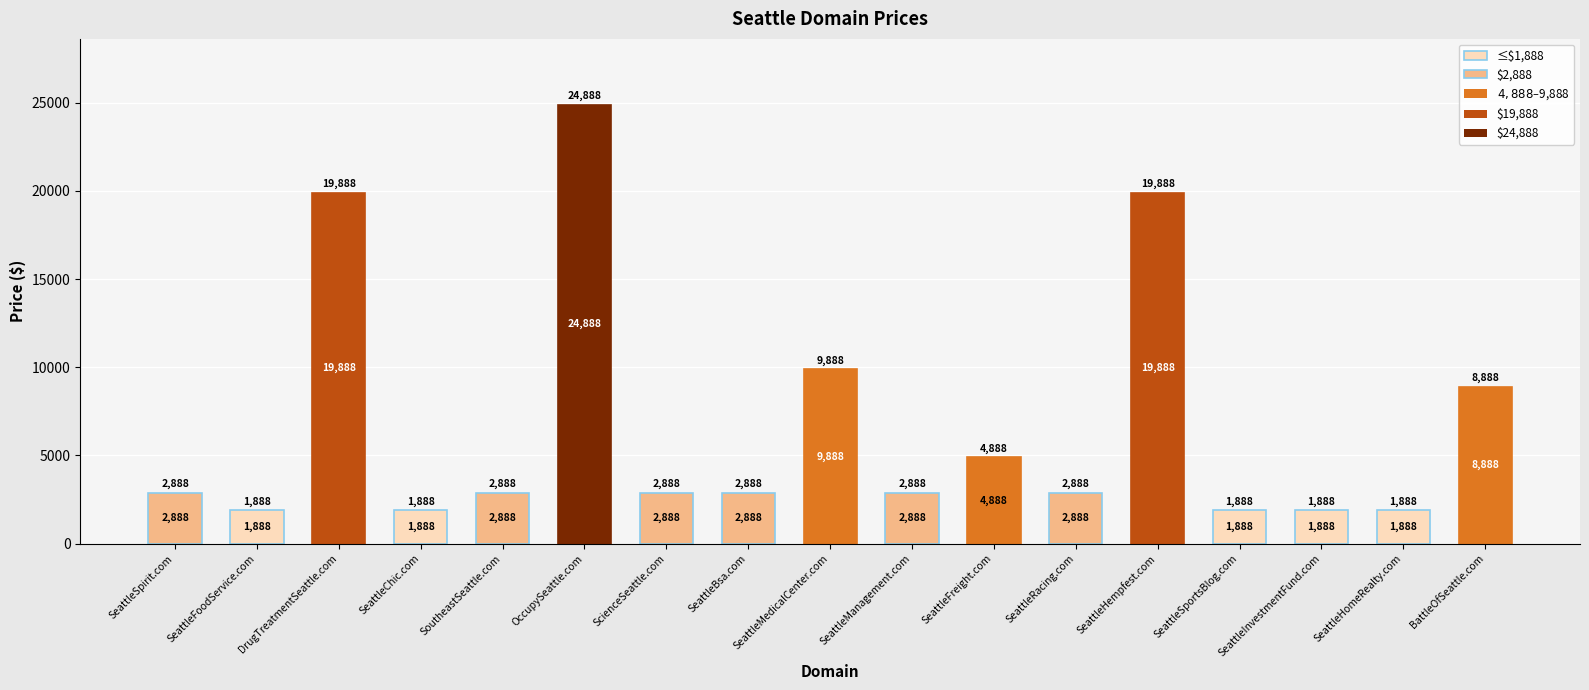

How many data points does each series have?

17